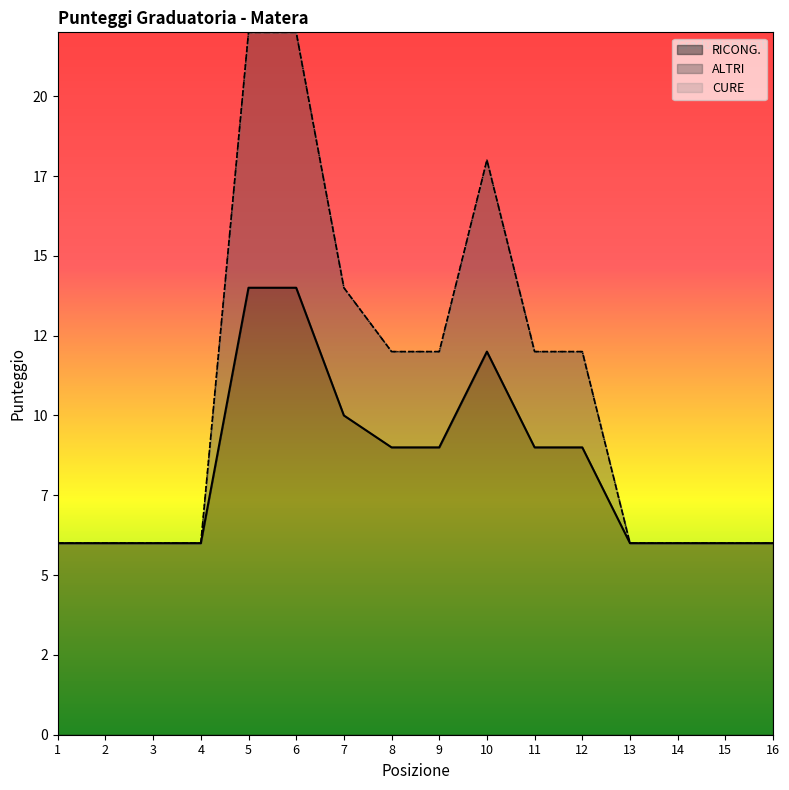

At which label is RICONG. closest to 10?

7